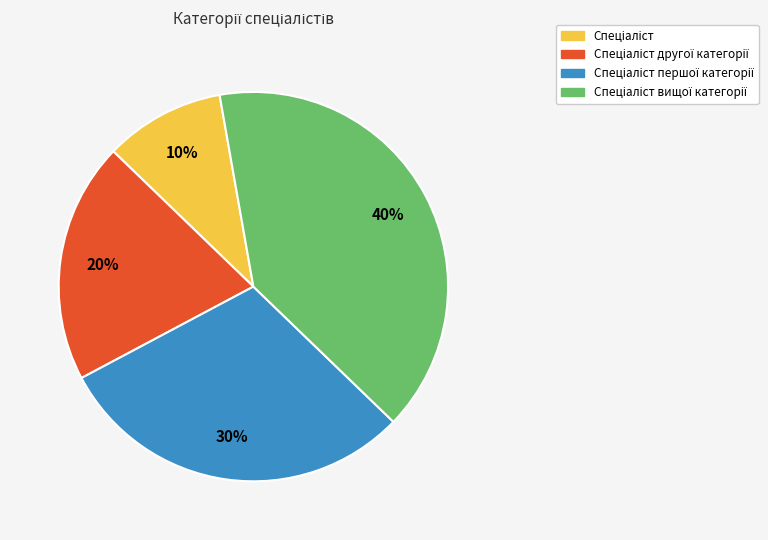

Does any single category account for the majority?

No